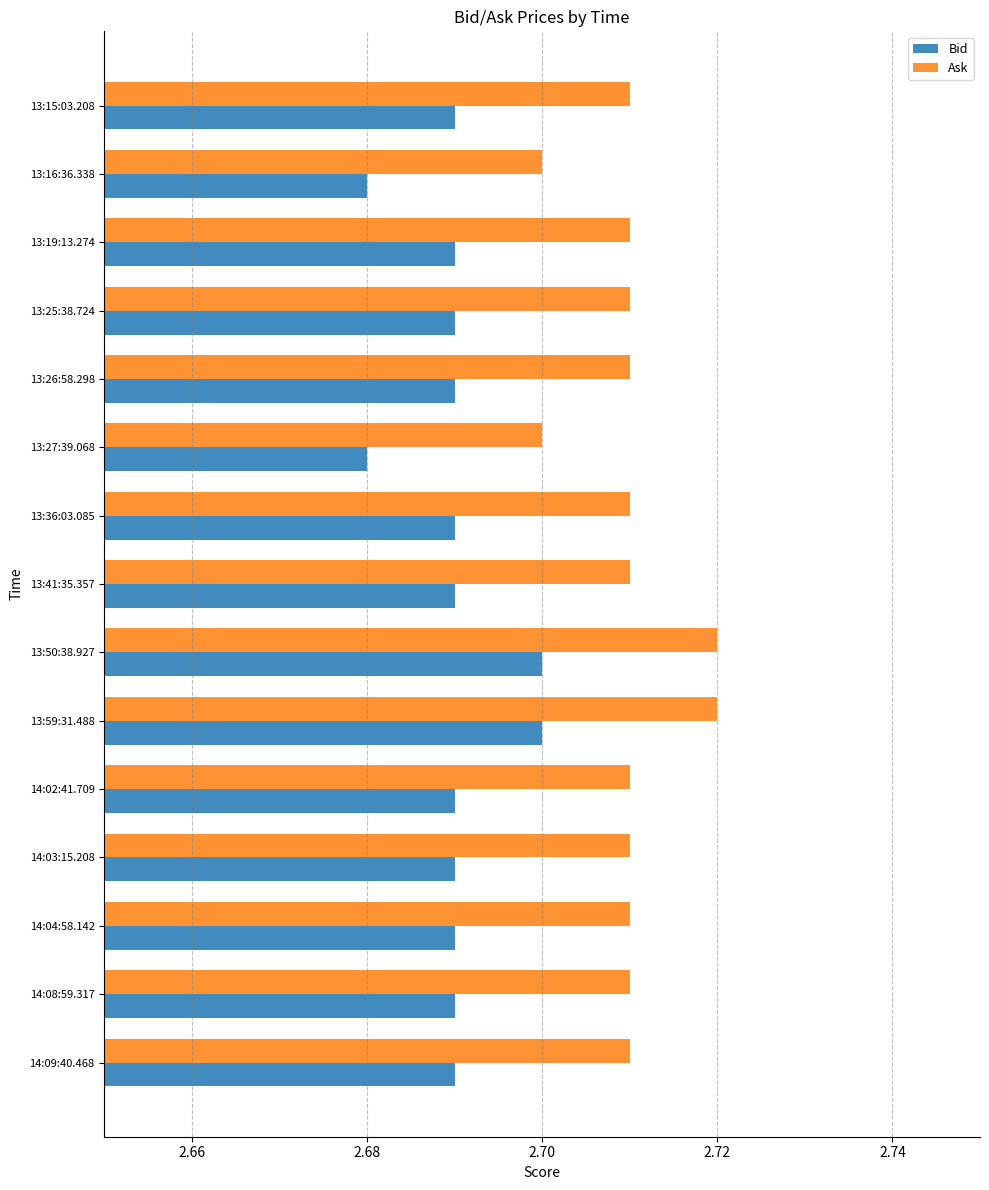

Rank the series at 14:08:59.317 from highest to lowest value.

Ask, Bid